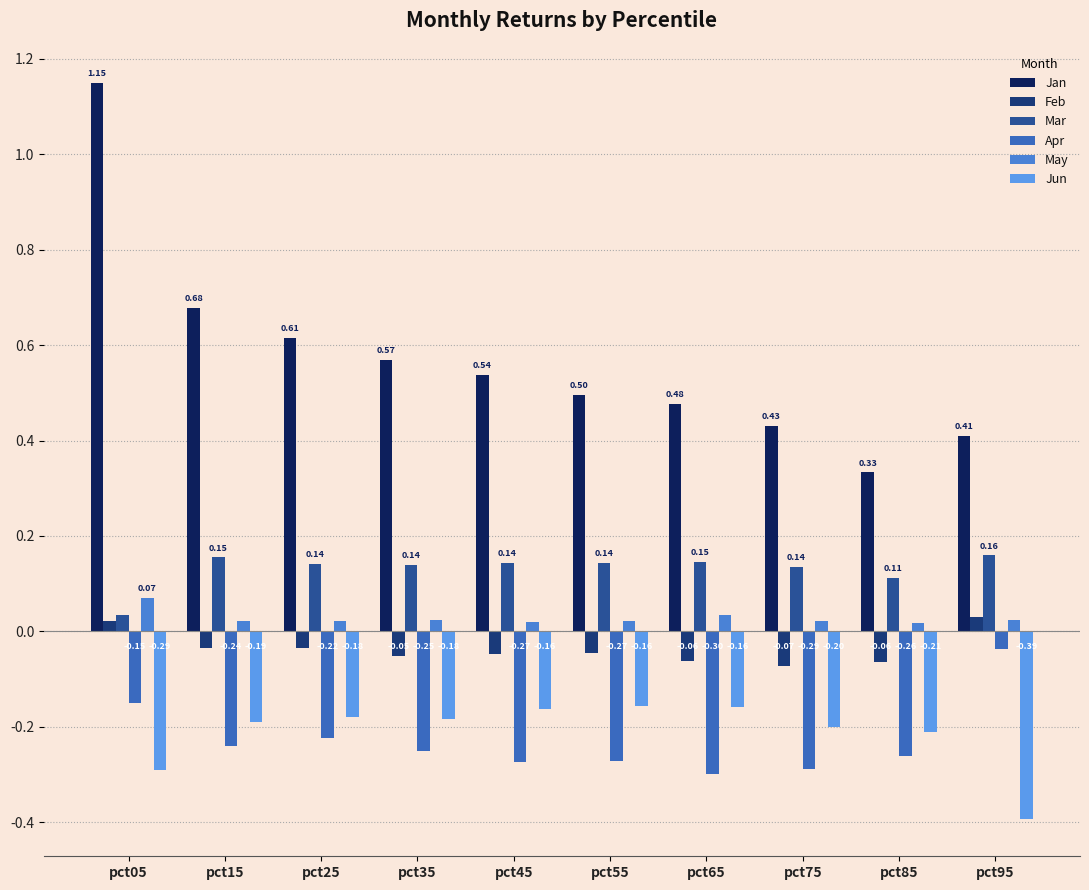

Which series changed the most between pct35 and pct55?

Jan